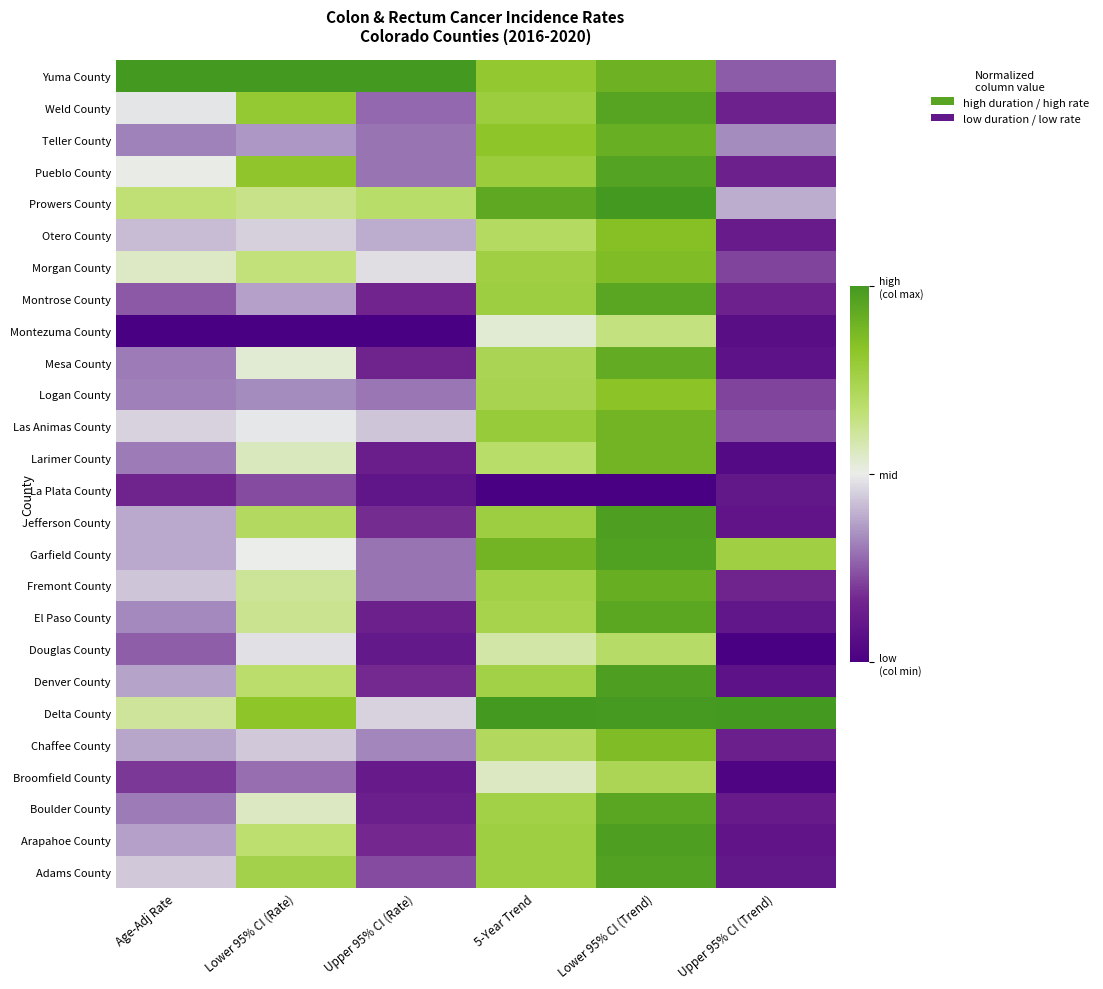

Between Age-Adj Rate and Lower 95% CI (Rate), which is larger?

Lower 95% CI (Rate)